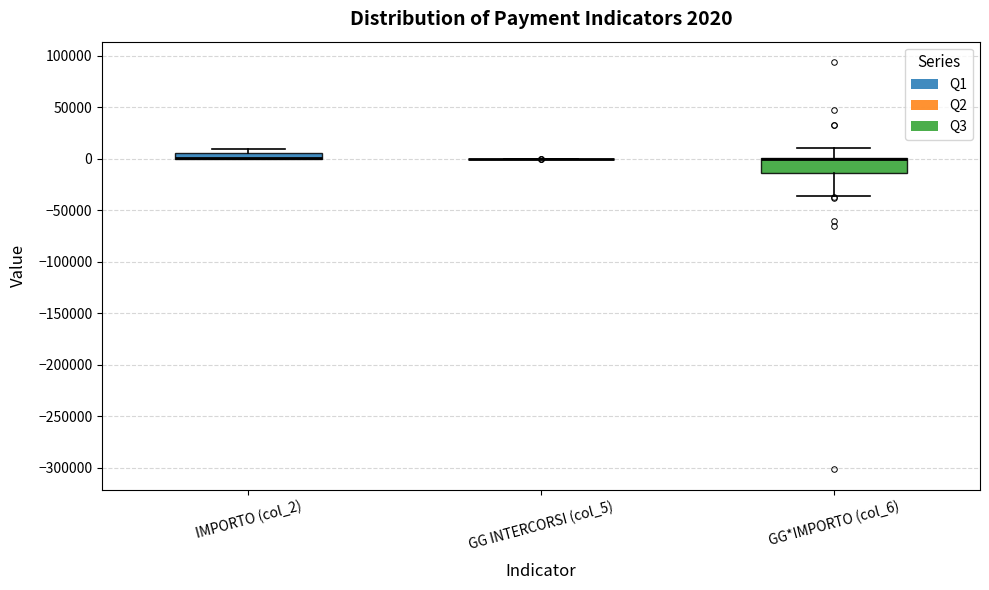

Which box is the tallest, from its lower edge to its upper edge?

GG*IMPORTO (col_6)